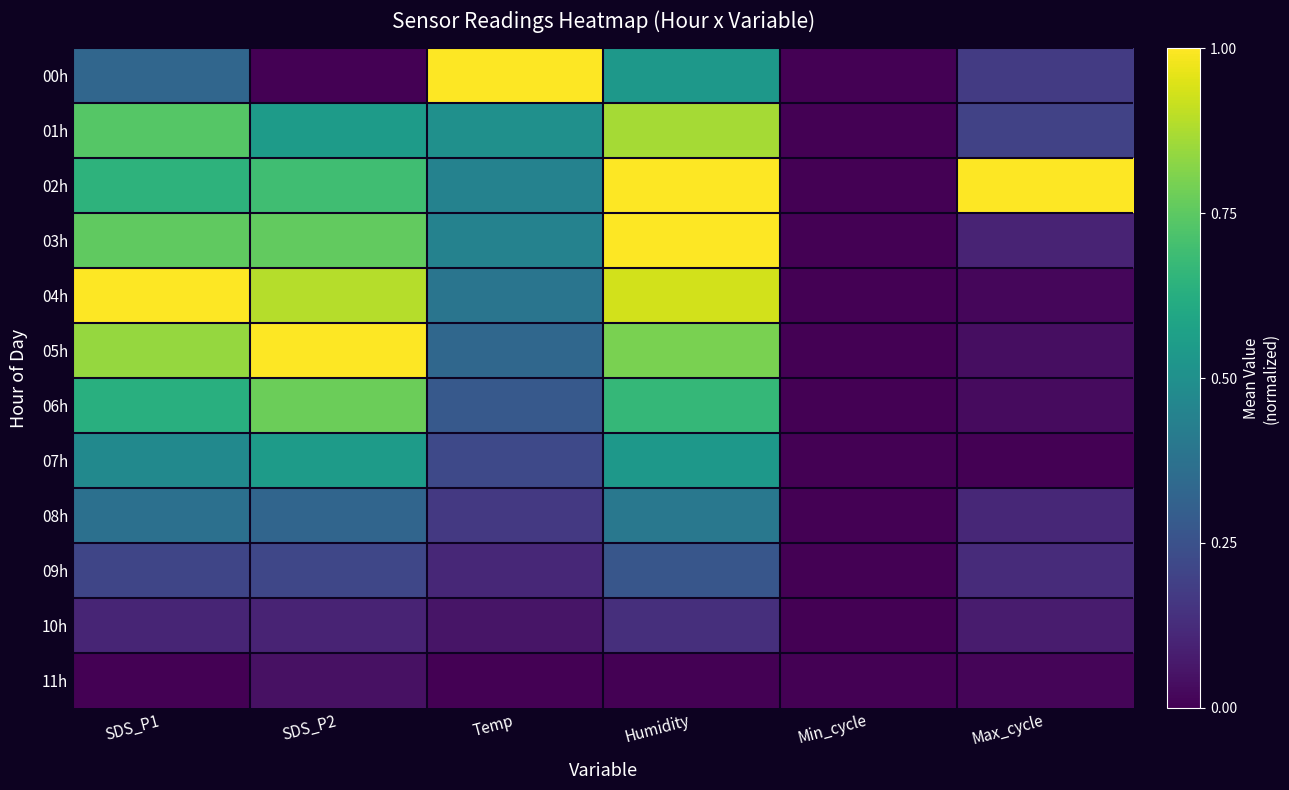

At which category is the sum across all series the highest?

Humidity